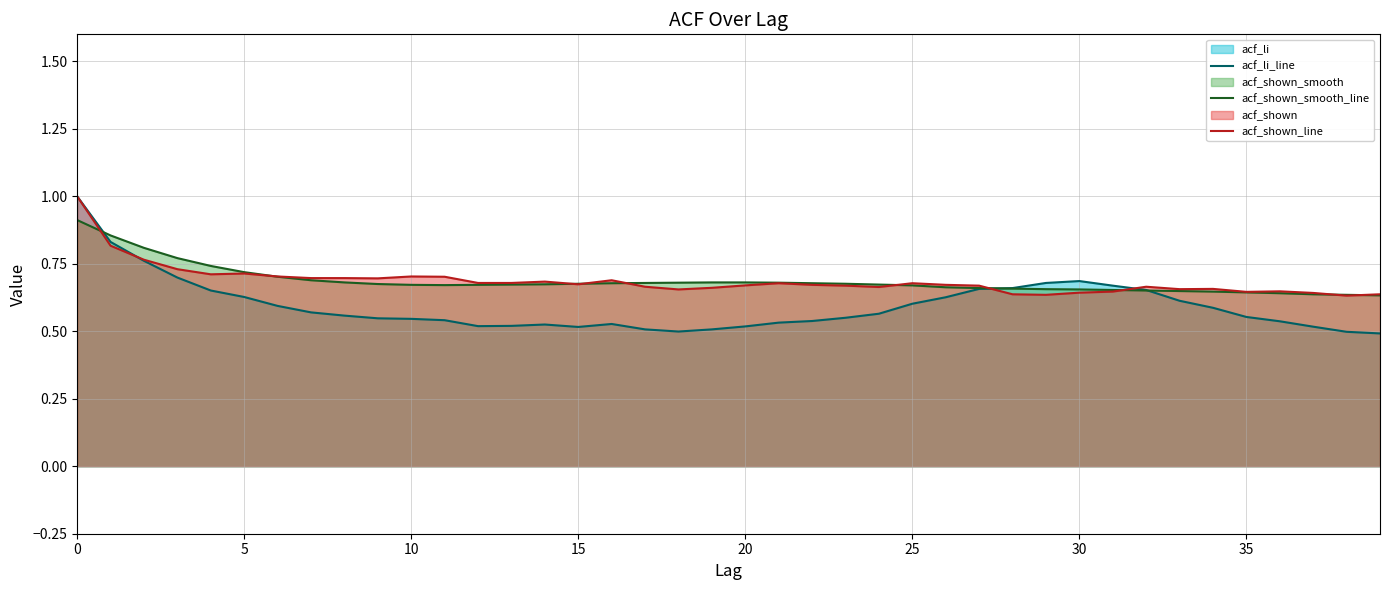

At how many categories does at least one series exceed 0?

40